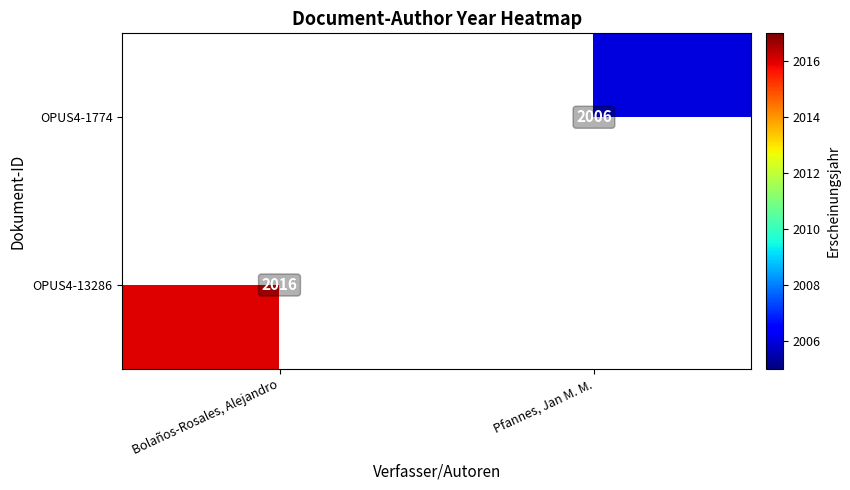

The value of OPUS4-13286 at Bolaños-Rosales, Alejandro is 2979. True or false?

False